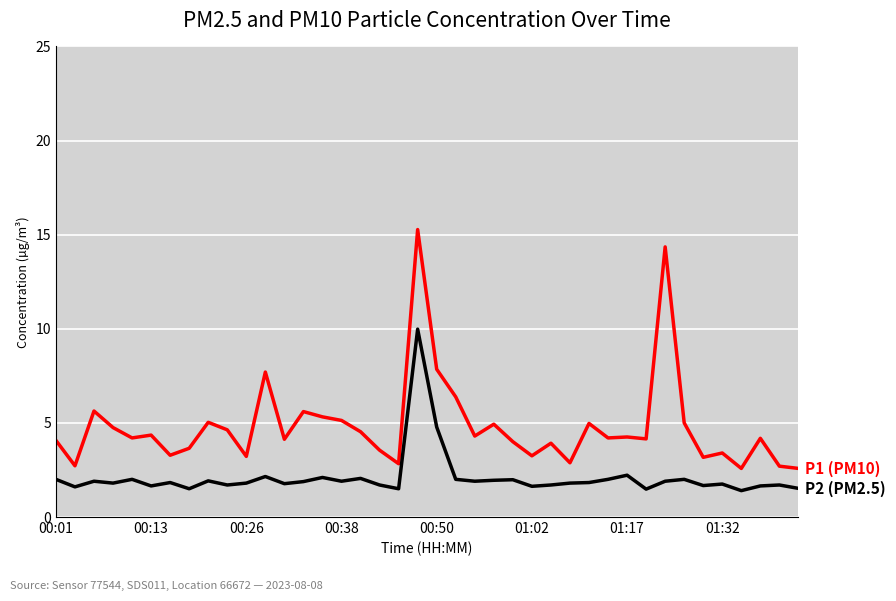

What is the smallest value displayed?

1.4